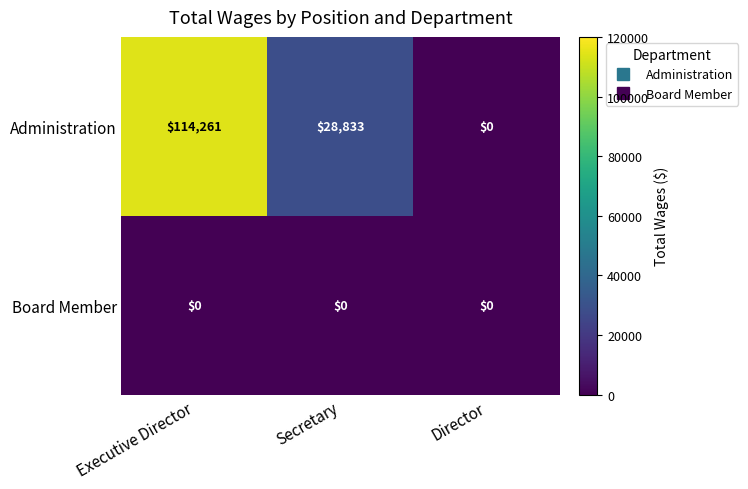

Rank the series by their average value, from lowest to highest.

Board Member, Administration